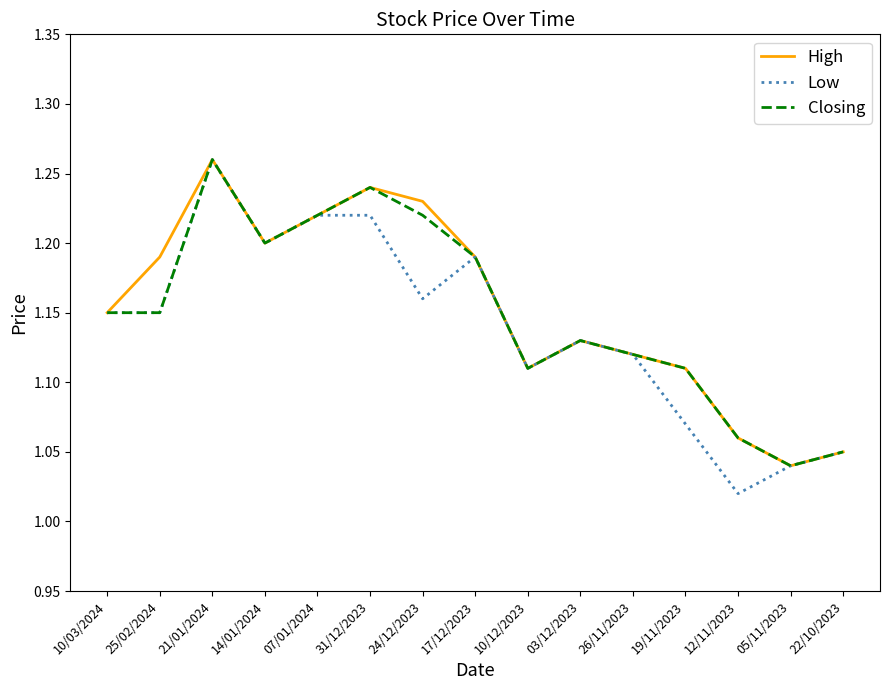

Which series has the widest spread of values?

Low